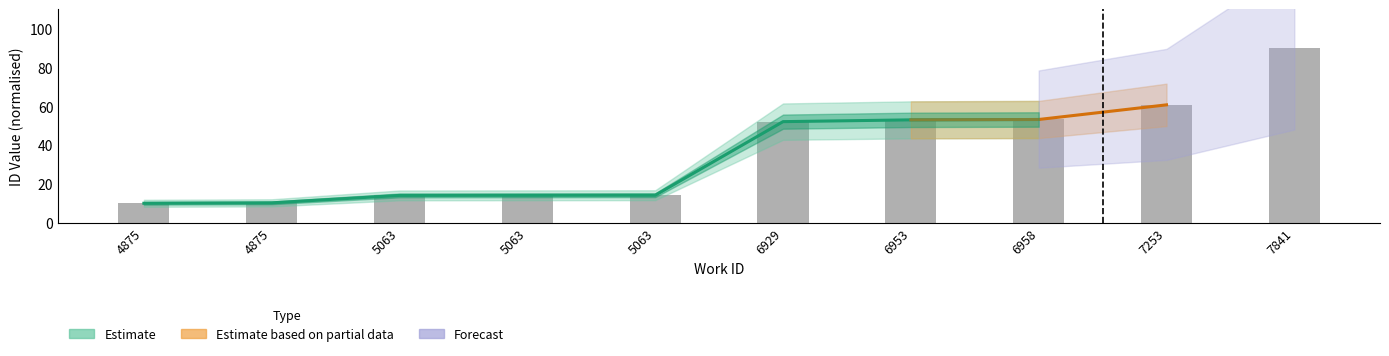

What is the difference between the values at 7841 and 6929?

38.0